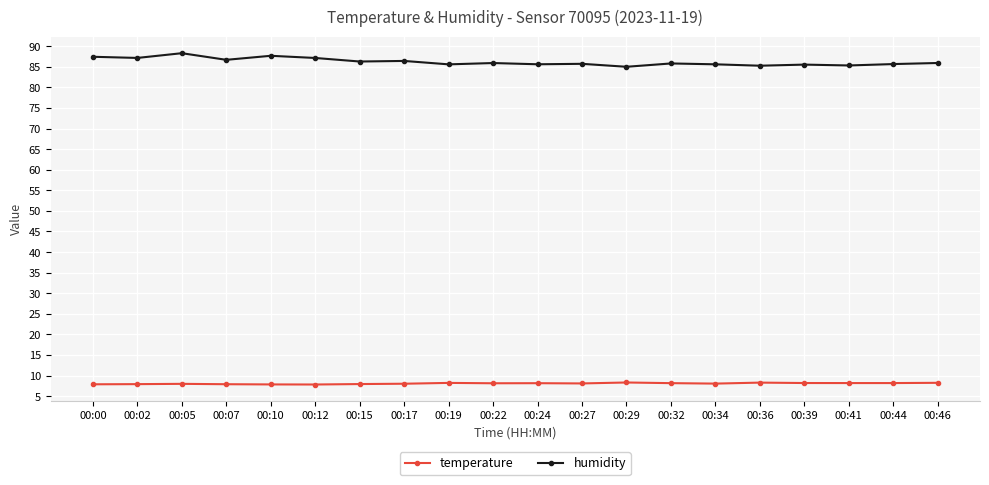

What is the value of the humidity point at the 18th from the left?

85.3